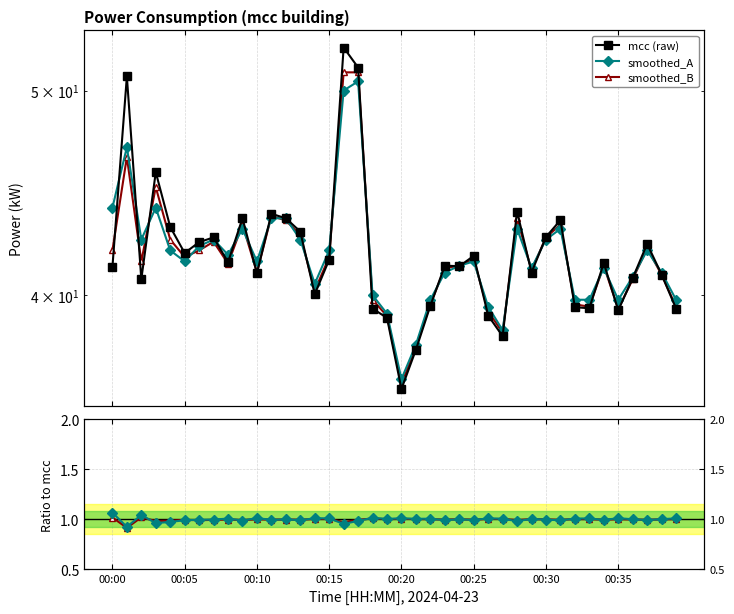

Is the value of mcc (raw) at 19 greater than the value of smoothed_B / mcc at 00:35?

Yes